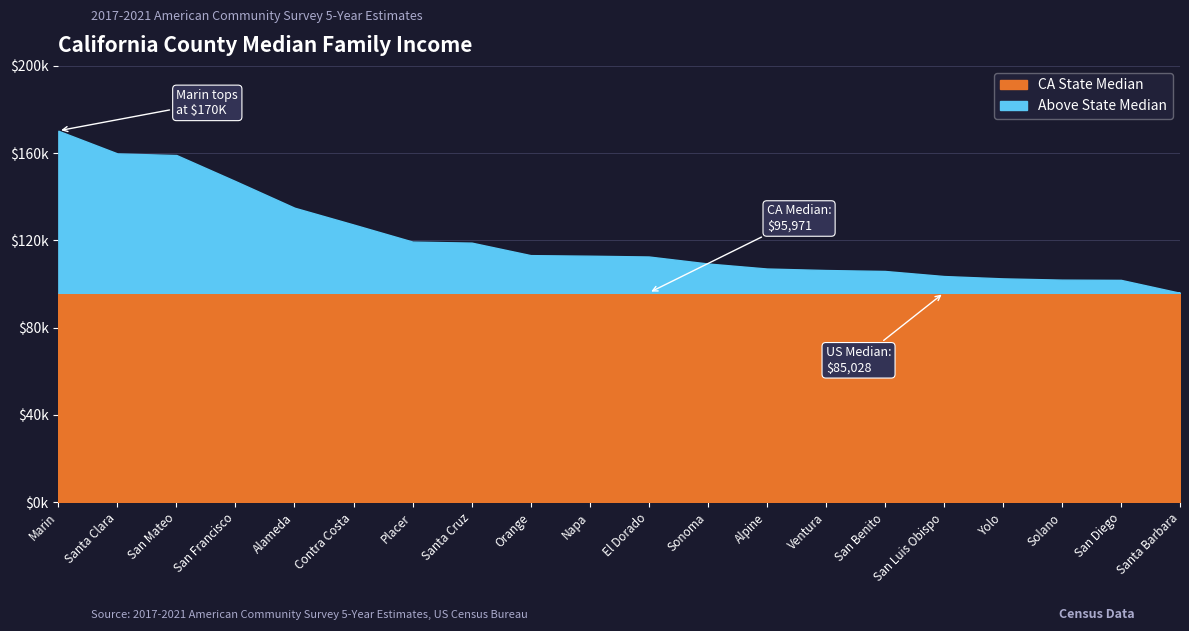

What is the label of the 6th point from the left?

Contra Costa